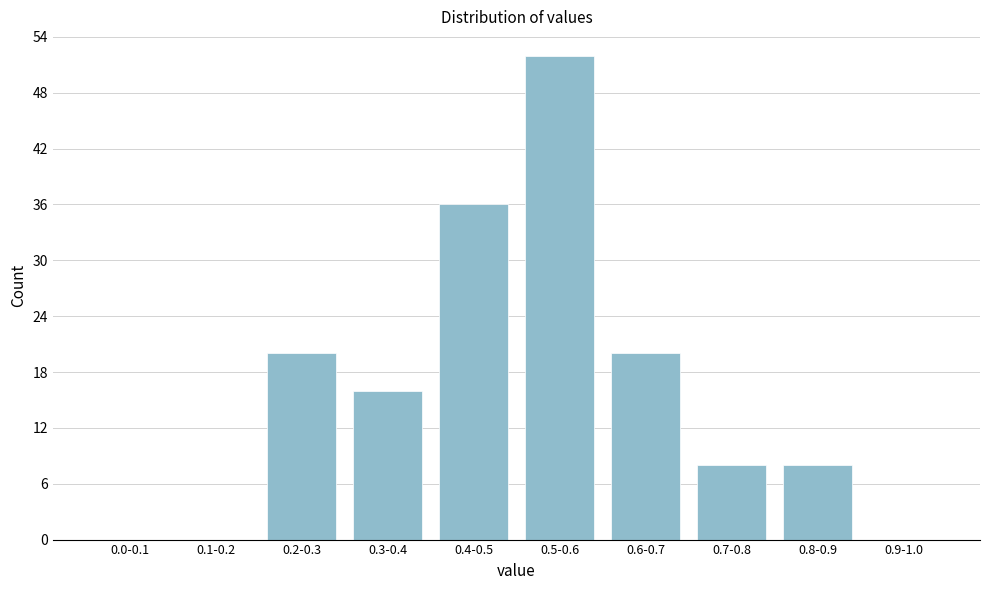

Reading left to right, transcribe all the data shown in this chart.

0.0-0.1=0	0.1-0.2=0	0.2-0.3=20	0.3-0.4=16	0.4-0.5=36	0.5-0.6=52	0.6-0.7=20	0.7-0.8=8	0.8-0.9=8	0.9-1.0=0